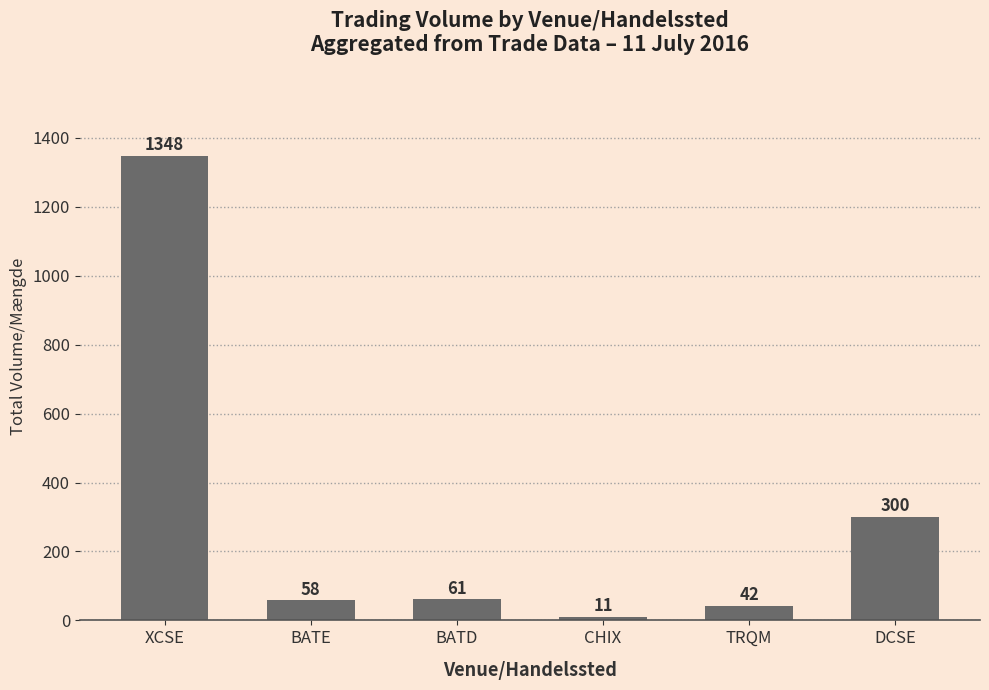

How many values are below 61?

3